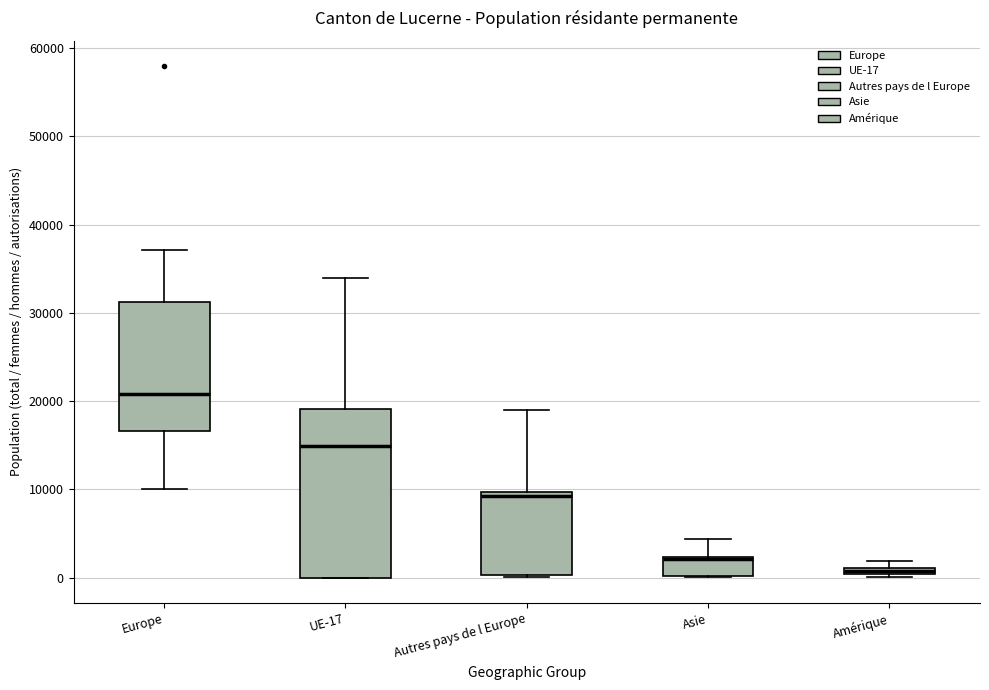

Which box has the highest median line?

Europe